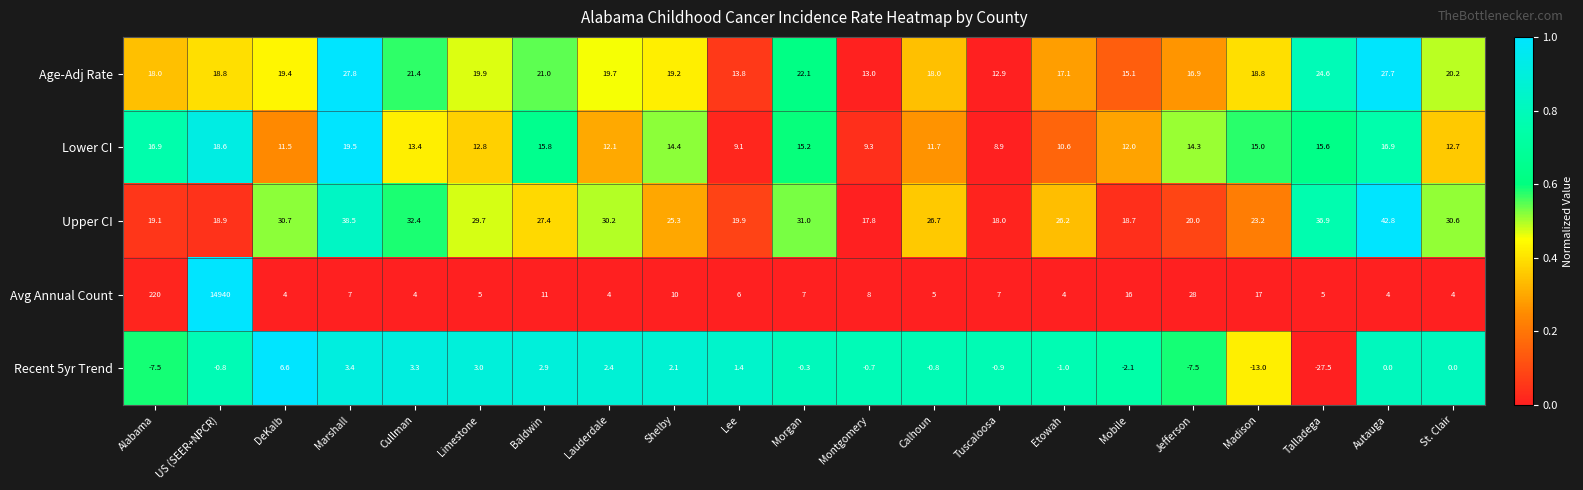

At how many categories does at least one series exceed 0?

21